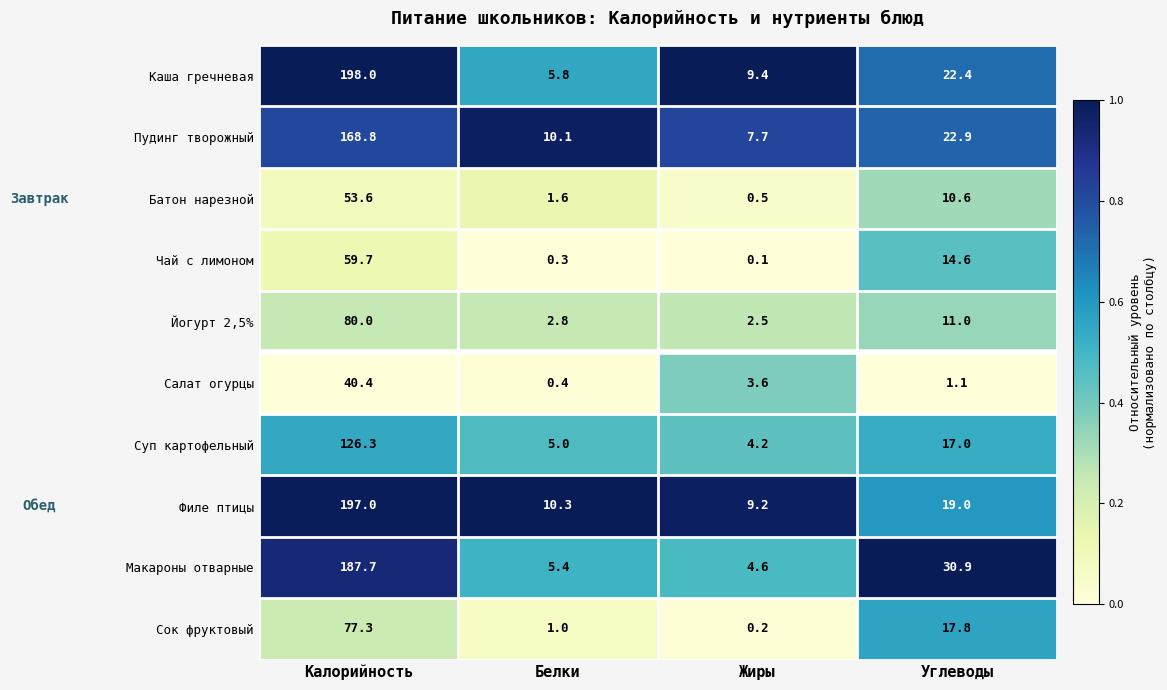

What is the difference between the maximum and minimum values in the Пудинг творожный series?

161.1